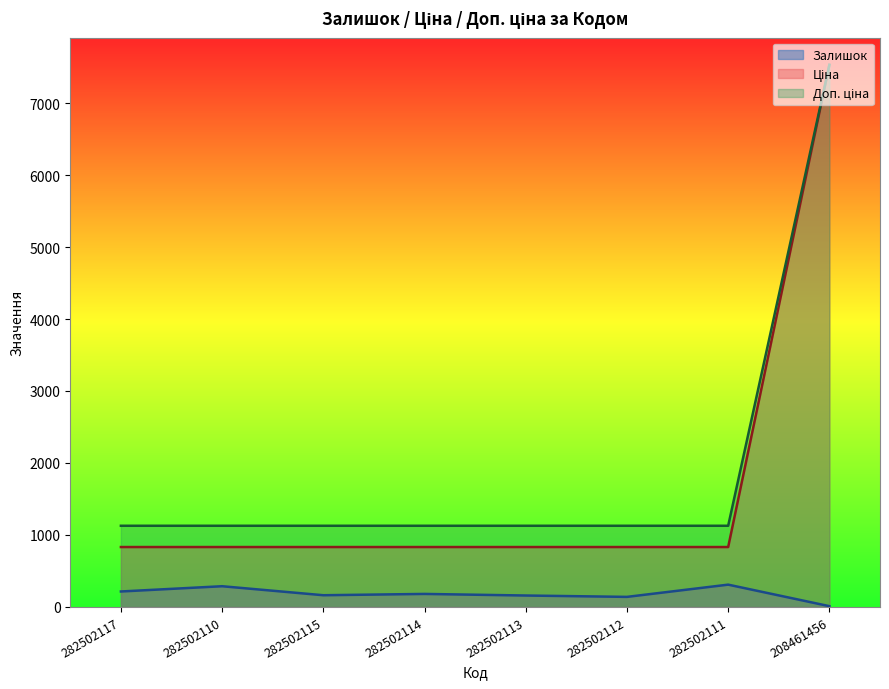

Reading left to right, transcribe all the data shown in this chart.

Залишок: 215.0	288.0	163.0	181.0	159.0	140.0	310.0	11.0
Ціна: 832.4	832.4	832.4	832.4	832.4	832.4	832.4	7530.7
Доп. ціна: 1128.0	1128.0	1128.0	1128.0	1128.0	1128.0	1128.0	7530.7